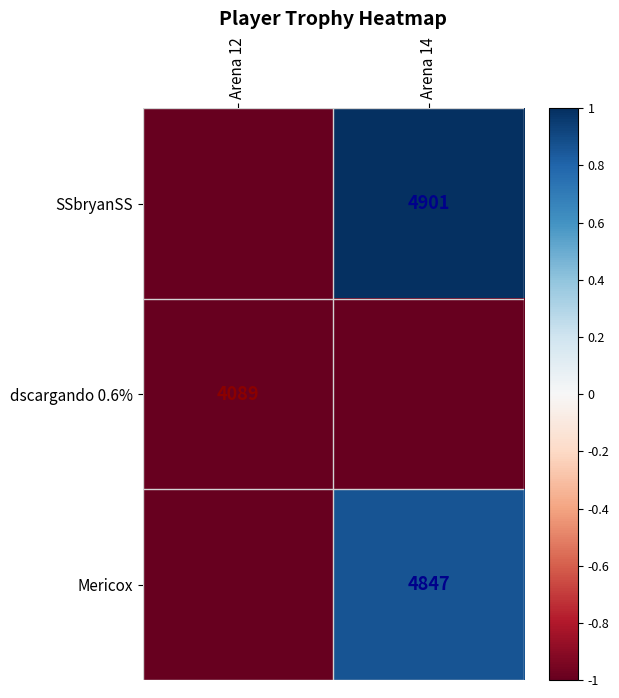

What value does the SSbryanSS series have at Arena 12?

-11.1